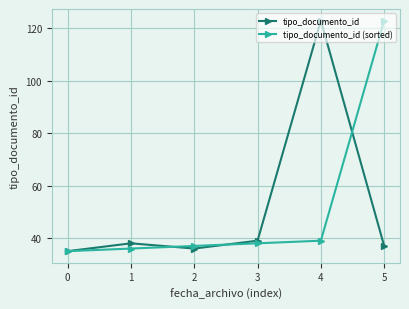

True or false: tipo_documento_id (sorted) has more than 2 interior local peaks.

False